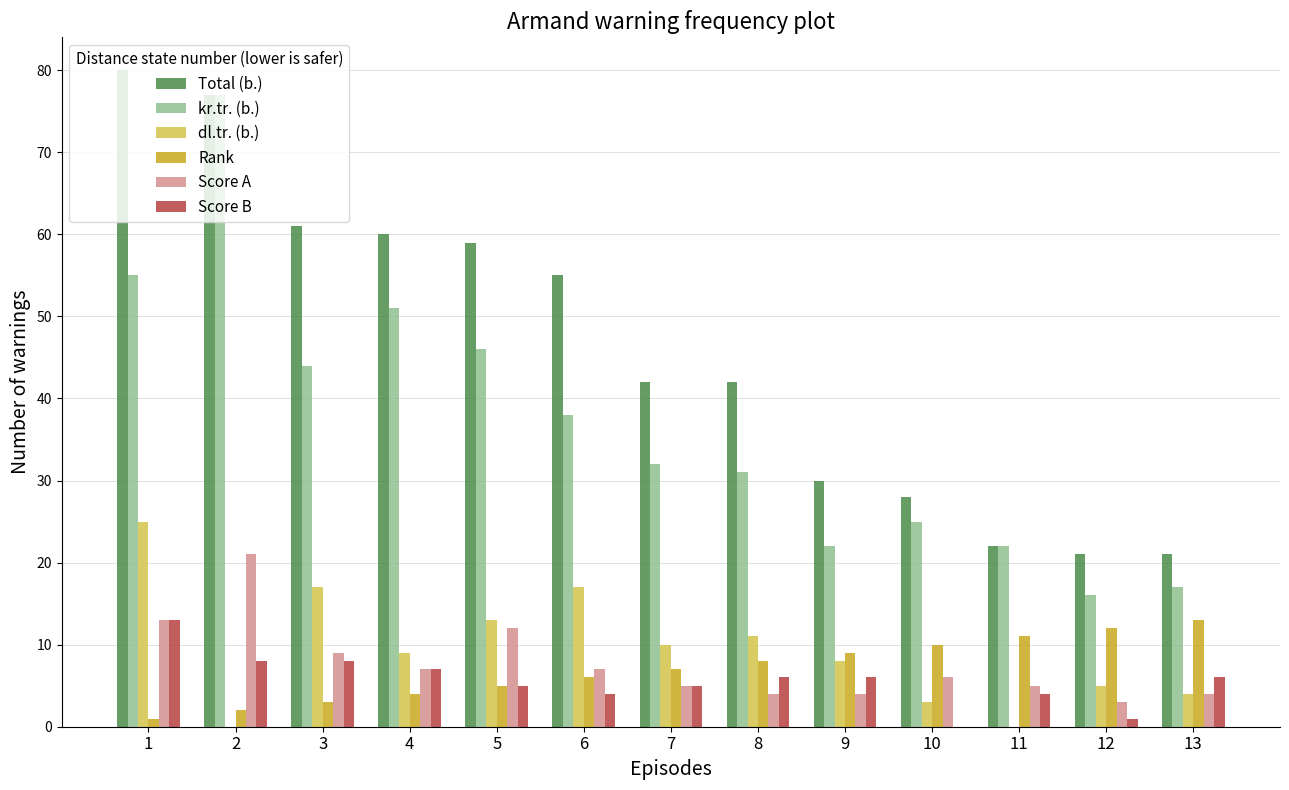

What is the total value across all series at 3?

142